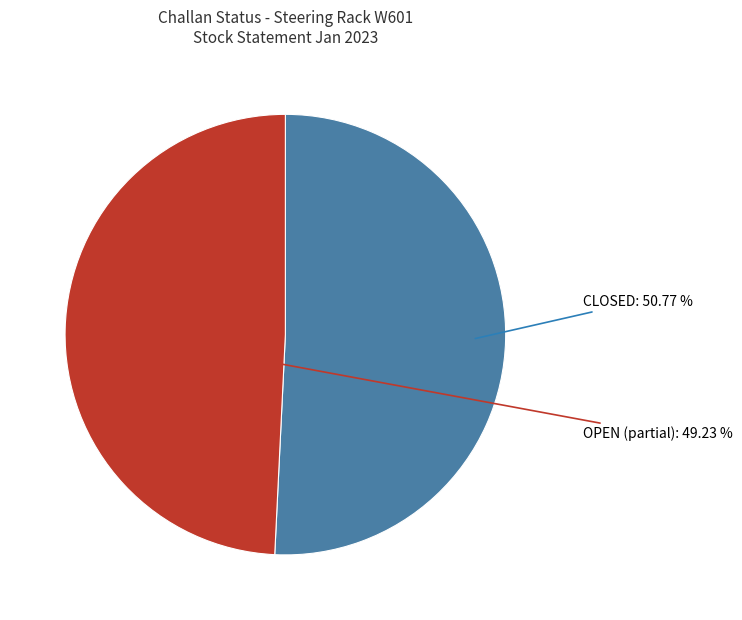

The OPEN slice represents 29% of the pie. True or false?

False